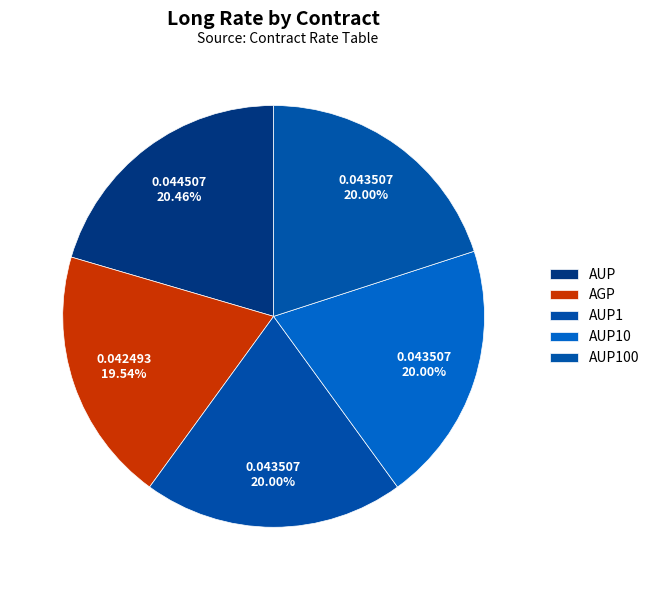

To the nearest percent, what is the combined percentage of AUP10 and AGP?

40%